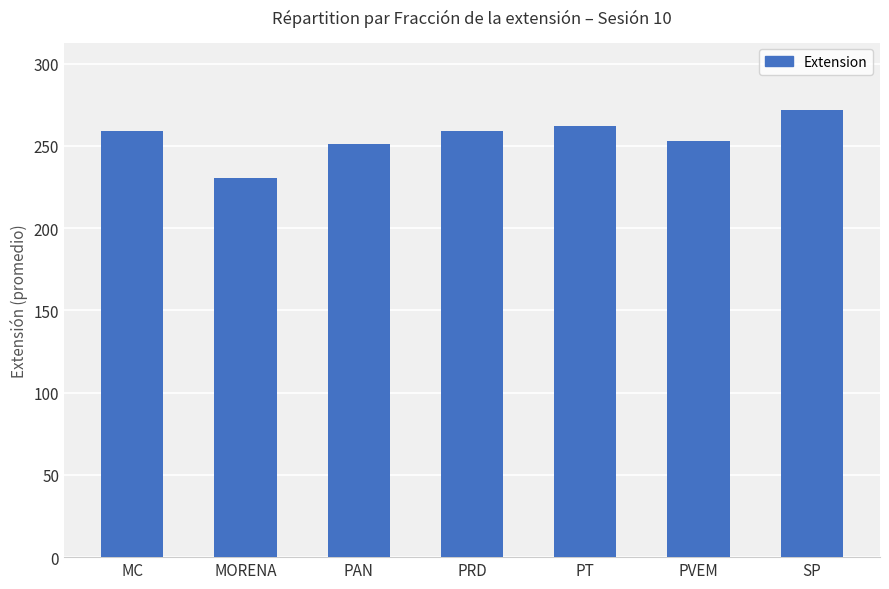

True or false: the data shows 170.8 at MC.

False